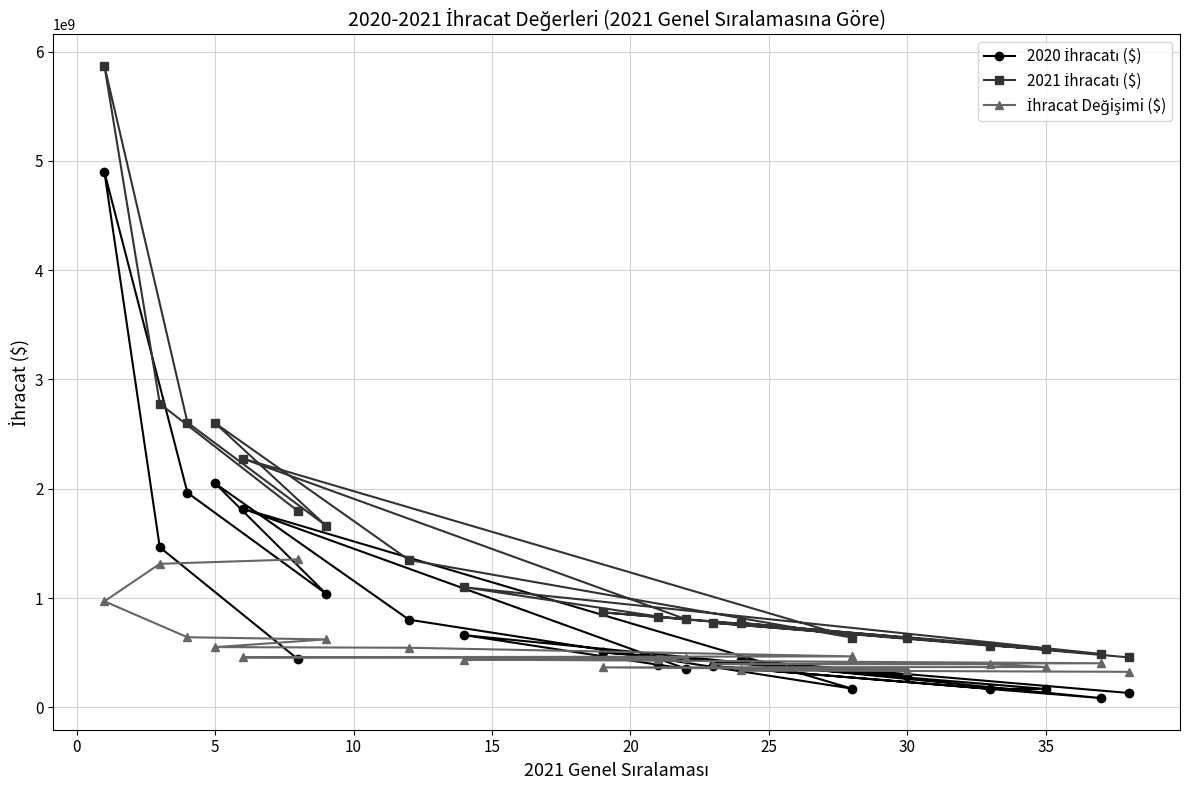

How many lines are shown in the chart?

3